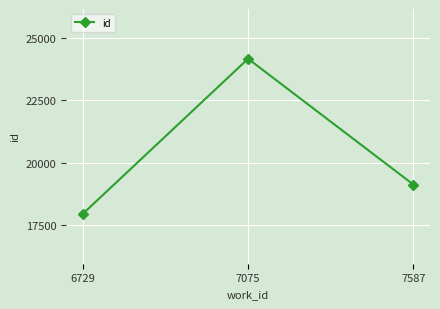

What value does the data have at 6729, to the nearest 100?

17900